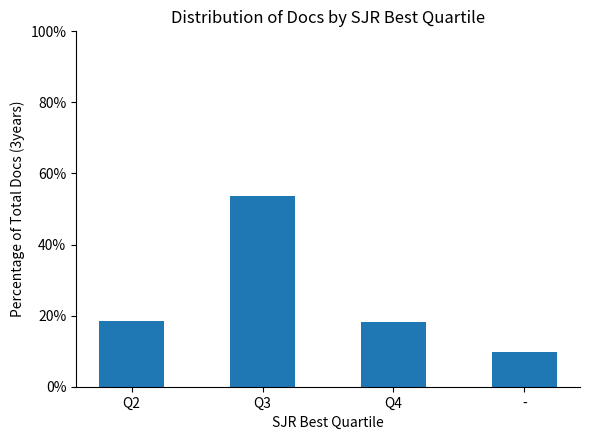

The value at Q3 is 53.6. True or false?

True